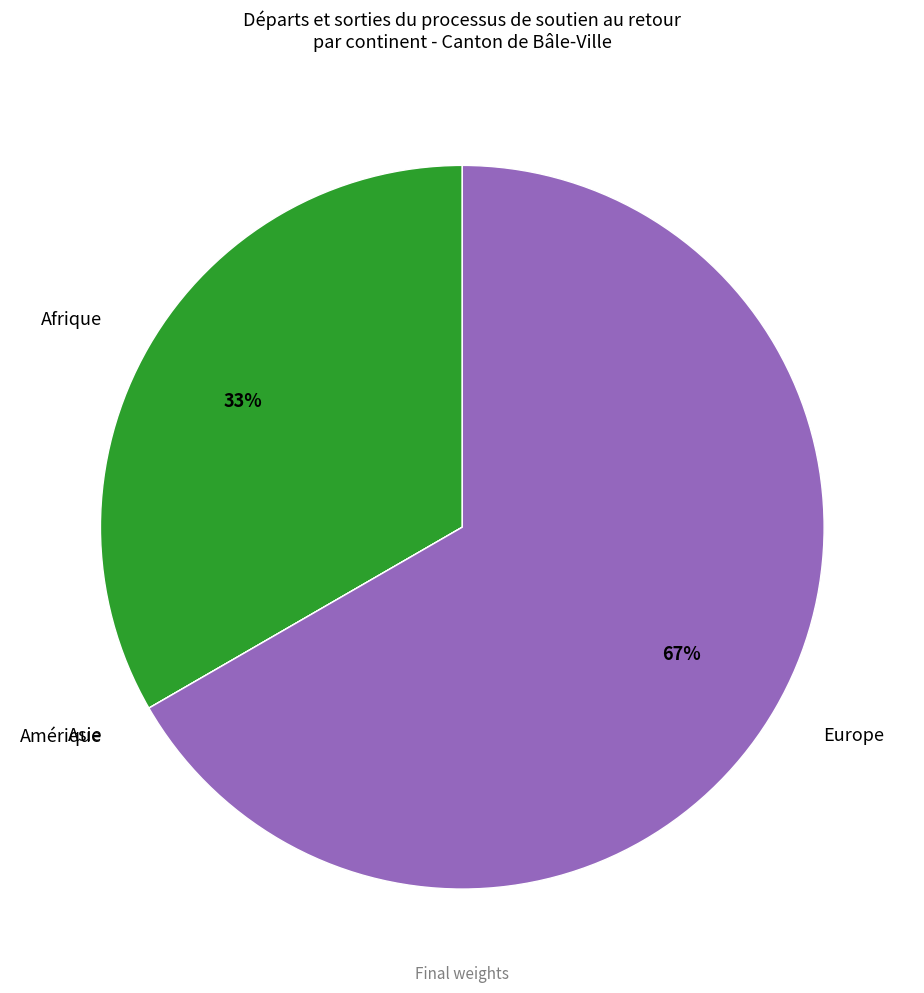

To the nearest percent, what is the difference between the largest and smallest slice percentages?

67%